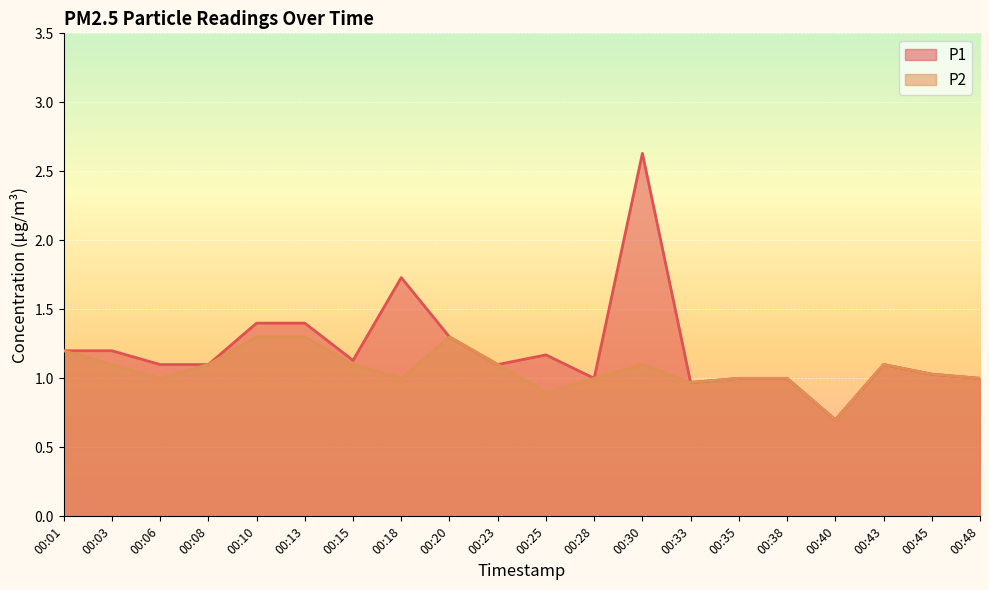

True or false: P2 and P1 intersect in this chart.

False